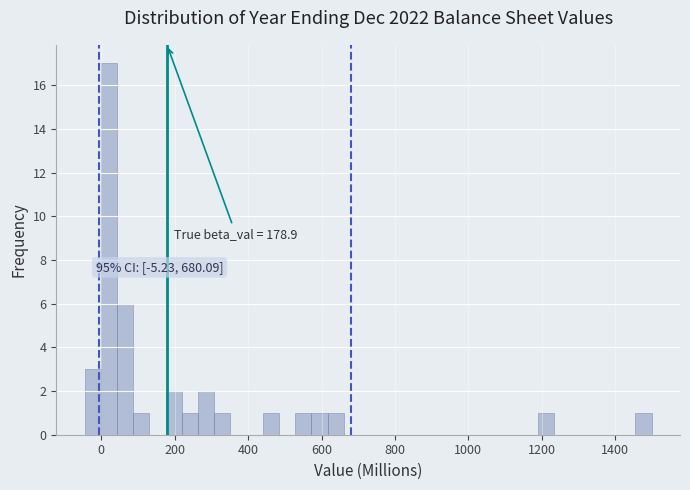

Around what value on the x-axis is the tallest bar? Give the approximate position of its centre, as read against the axis.

20